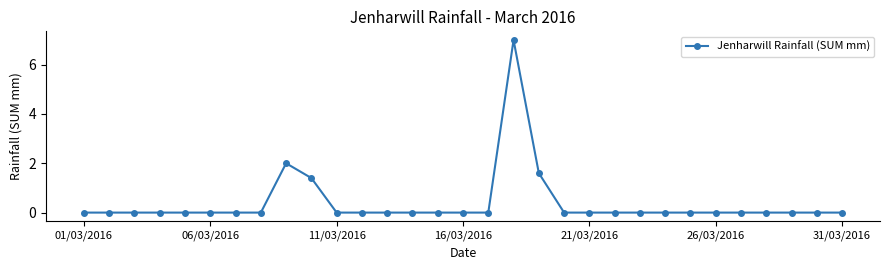

Does the chart display data point markers on the line(s)?

Yes